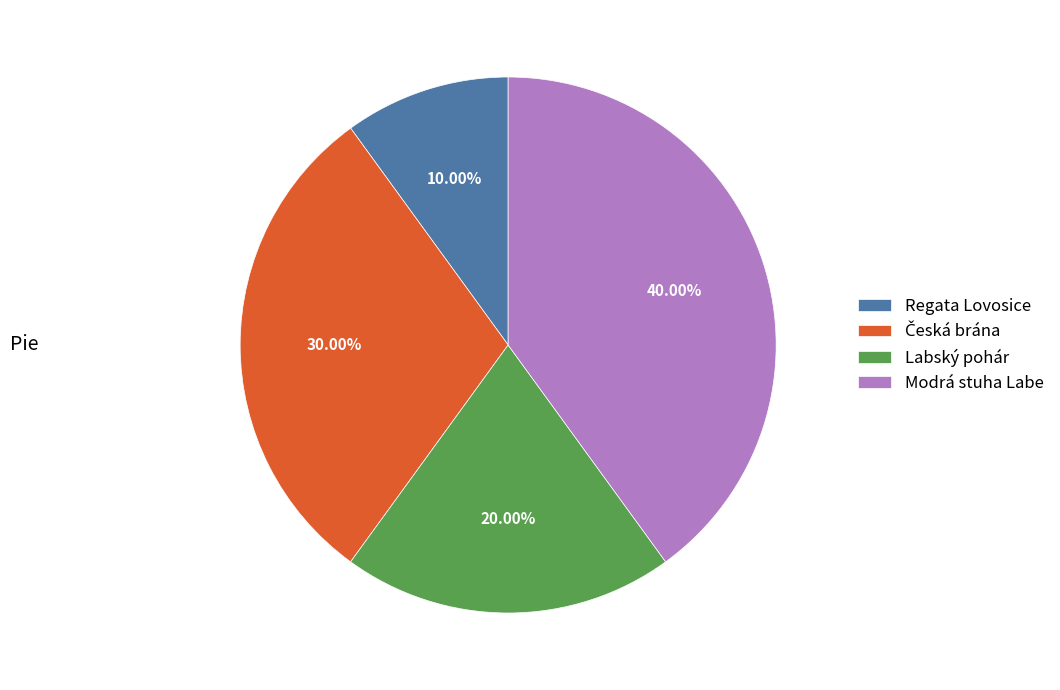

Which slice is the largest?

Modrá stuha Labe